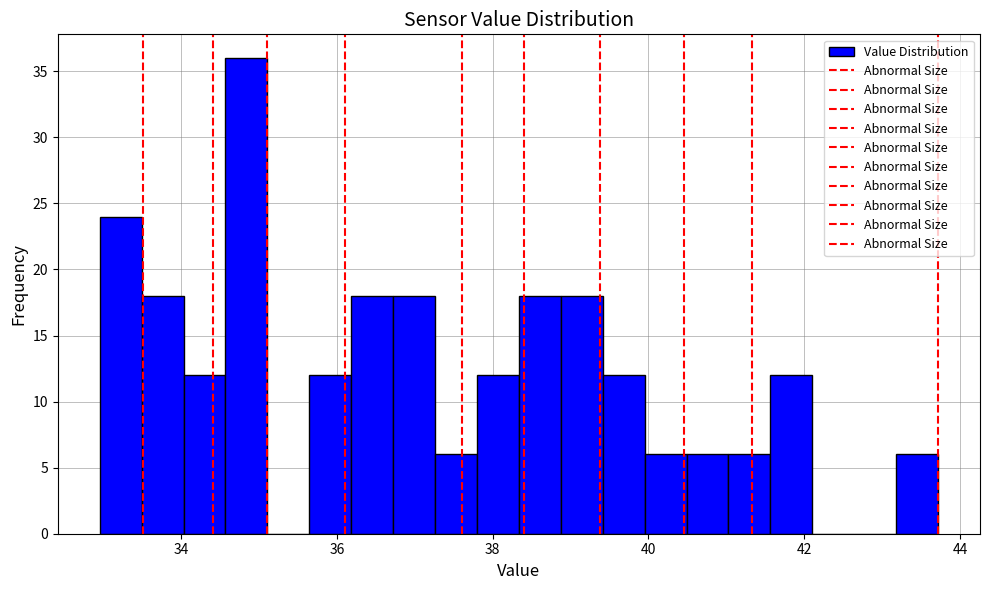

Read against the x-axis, roughly where is the centre of the tallest bar?

34.8